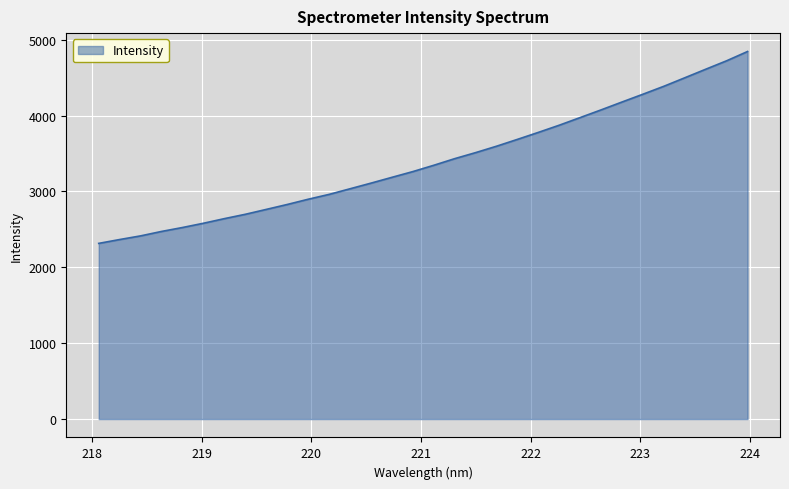

True or false: the data has more than 0 interior local peaks.

False